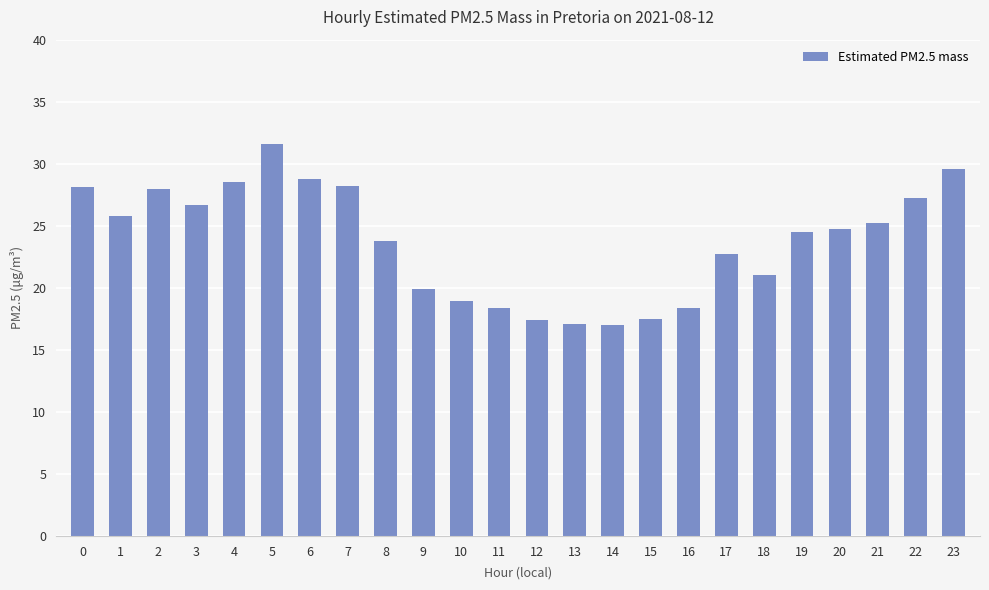

Which category has the highest value across all series?

5